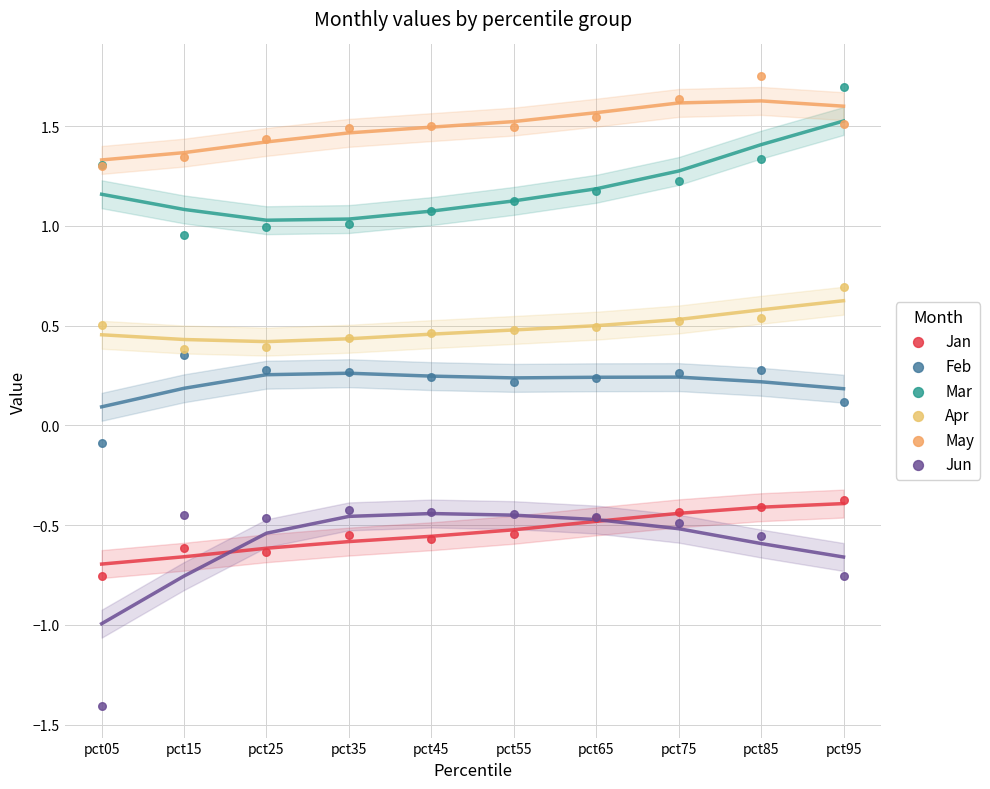

Which series reaches the maximum Y coordinate?

May